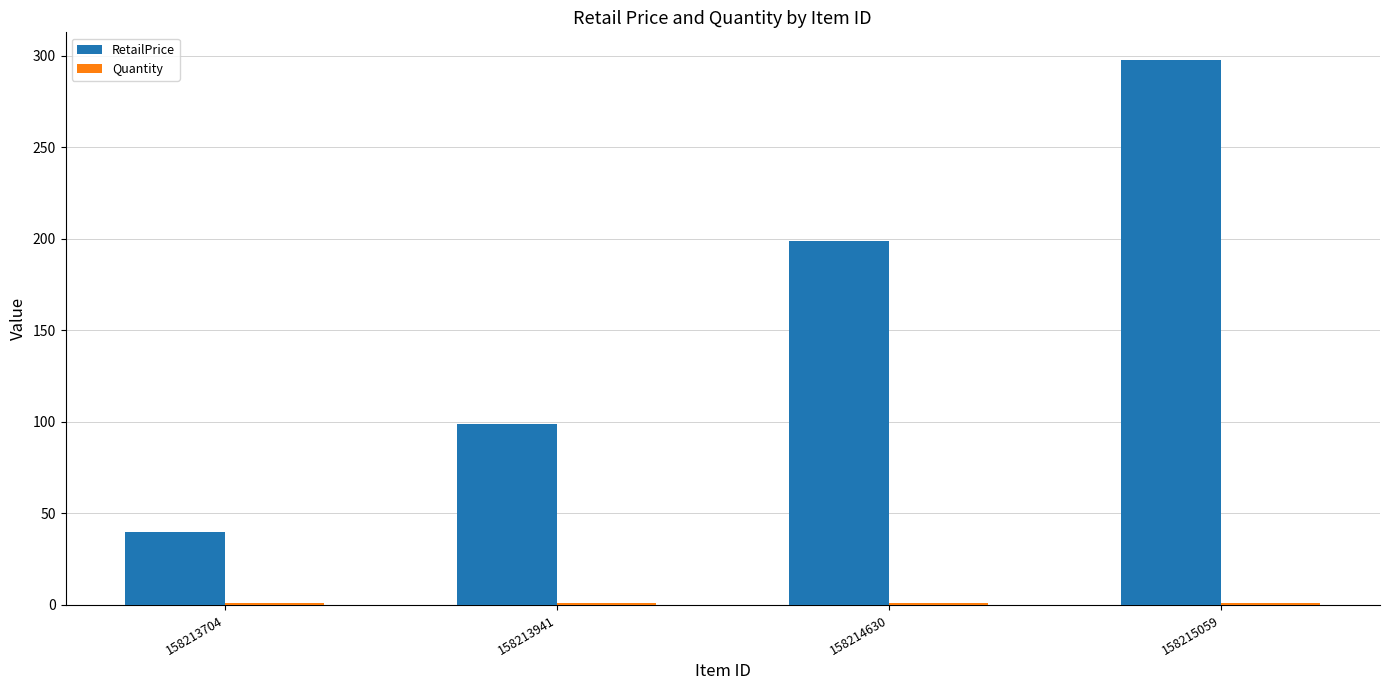

At which label is RetailPrice closest to 168?

158214630